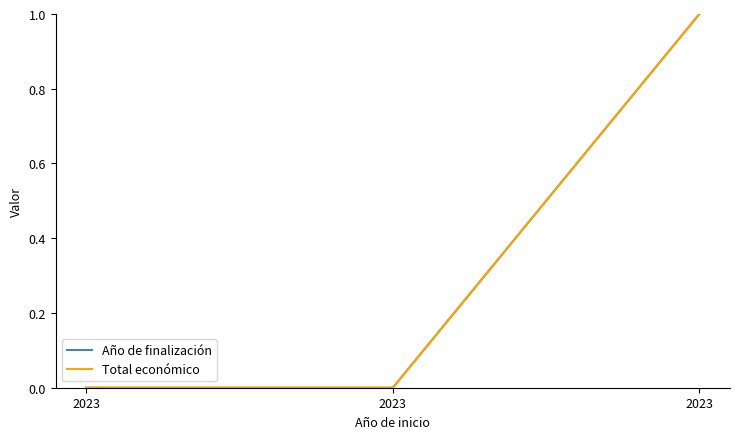

Which series has the largest total across all categories?

Año de finalización